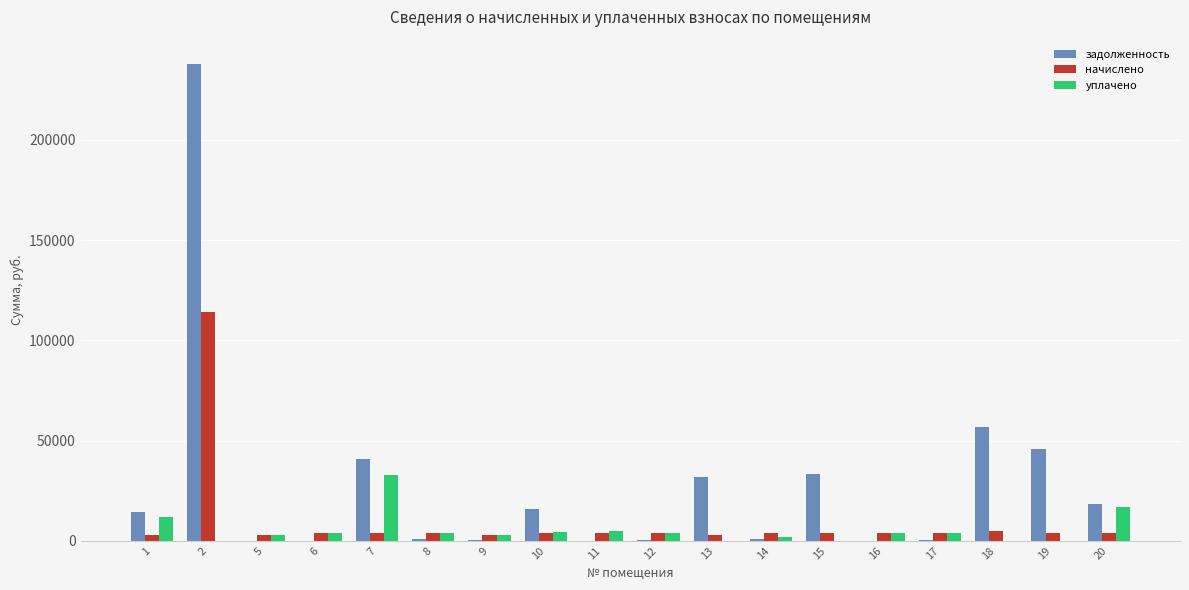

Where is уплачено nearest to the value 16343?

20